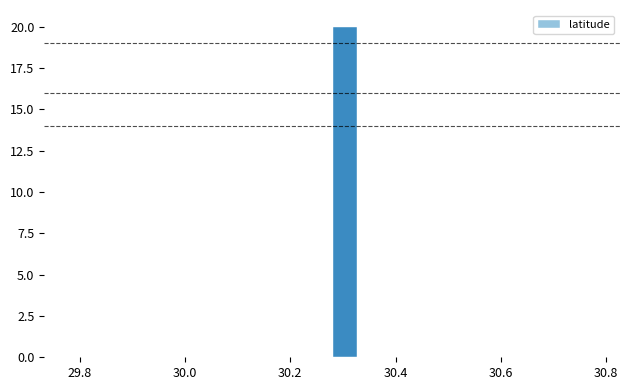

Read against the x-axis, roughly where is the centre of the tallest bar?

30.30